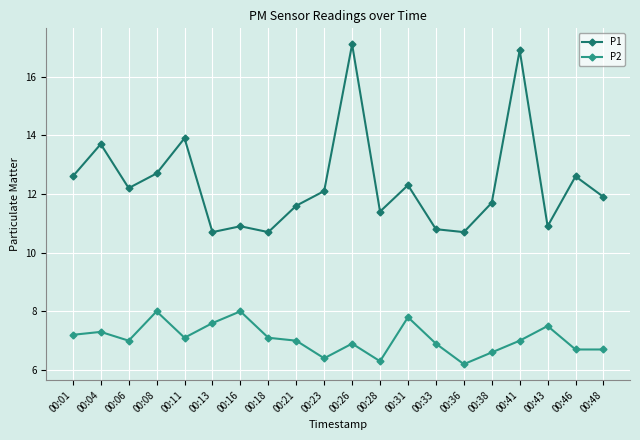

True or false: P1 has more than 1 interior local peaks.

True